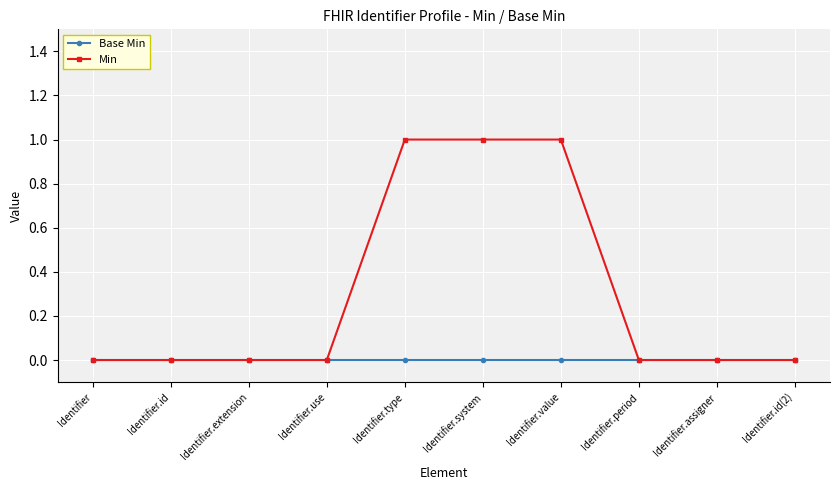

Does the chart have visible grid lines?

Yes